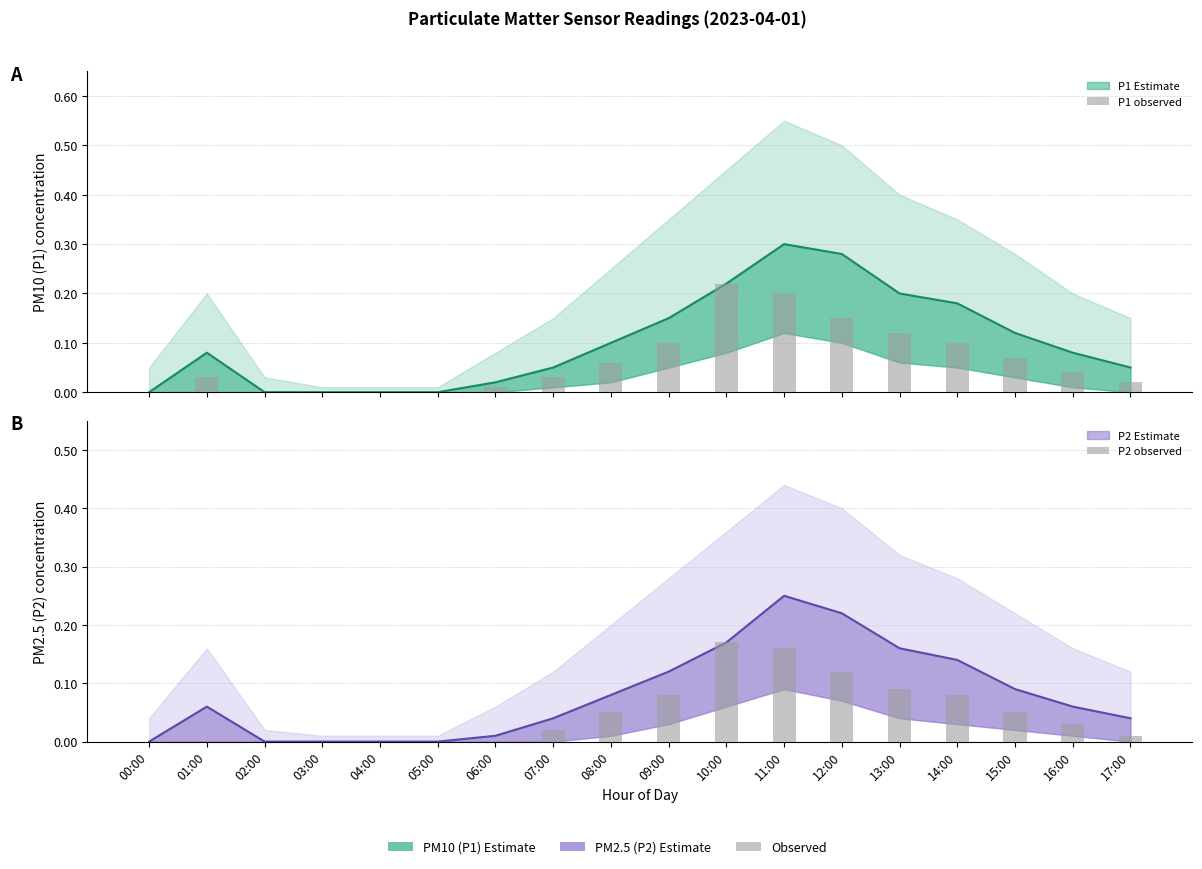

At which category is the sum across all series the highest?

10:00